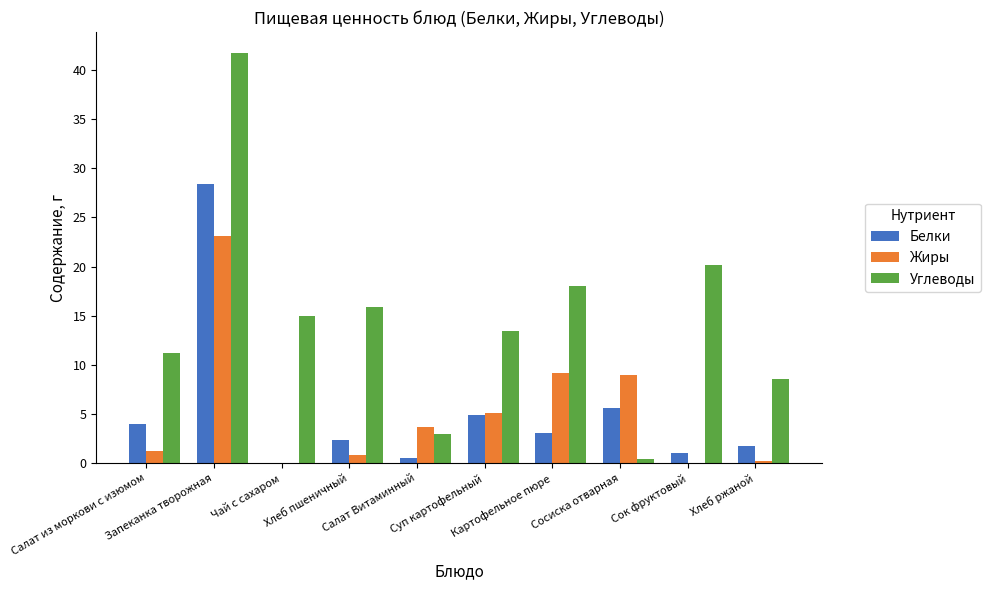

Count the number of data series in this chart.

3